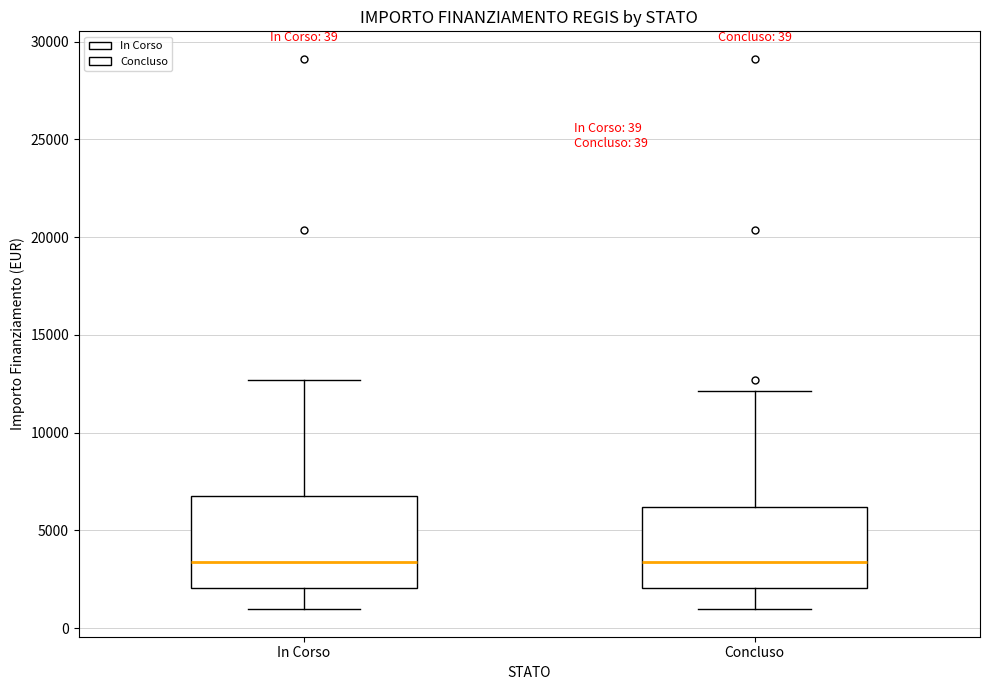

Comparing the boxes themselves (not the whiskers), which one is the tallest?

In Corso